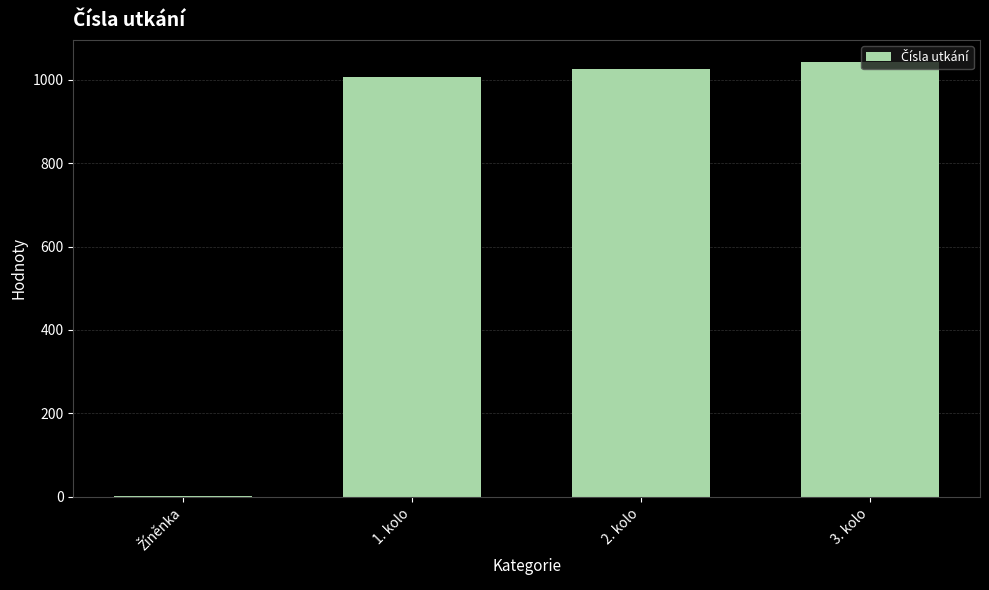

What is the maximum value shown in the chart?

1044